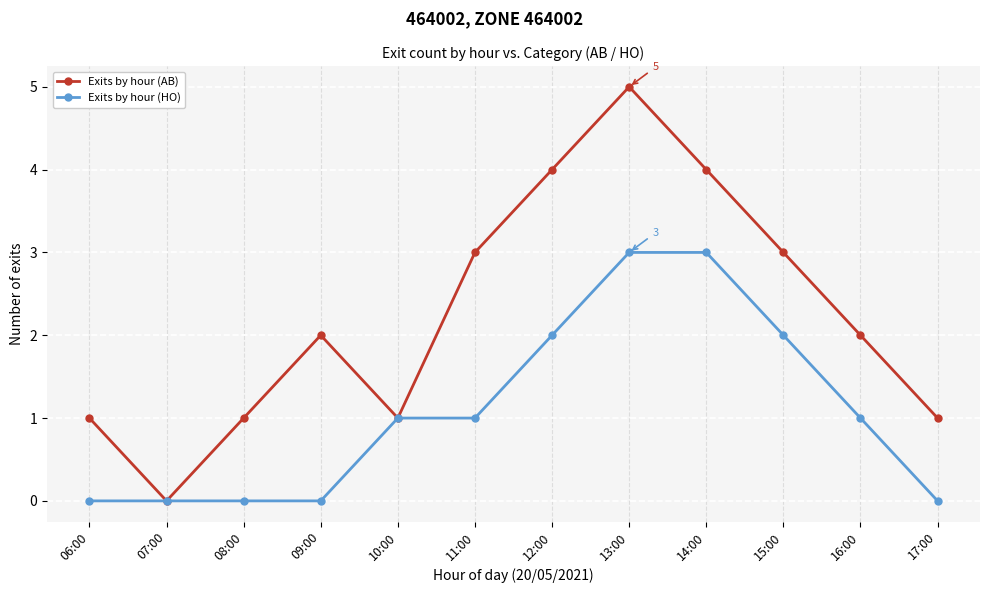

How many values in Exits by hour (AB) are above zero?

11